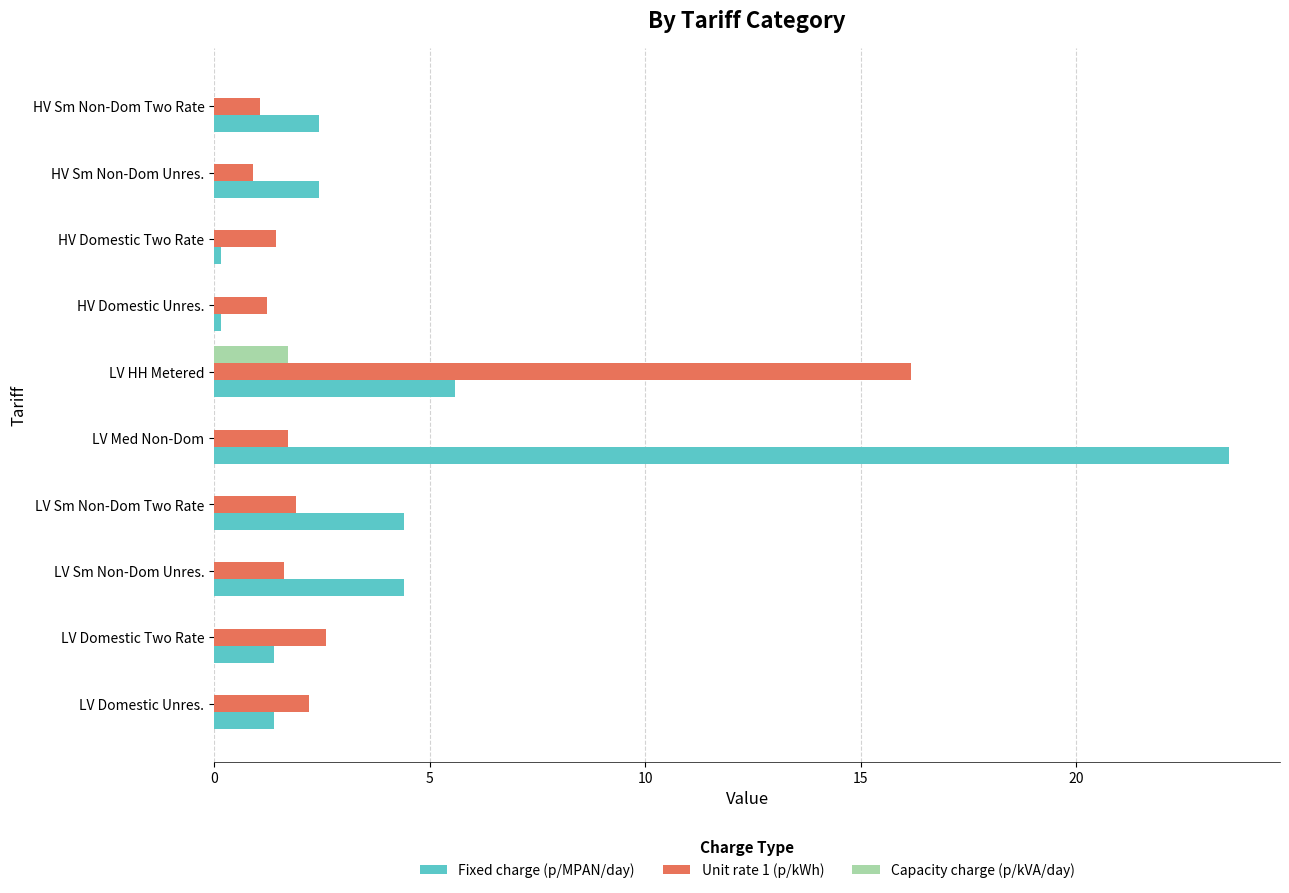

Is it true that Capacity charge (p/kVA/day) equals 1.2 at HV Sm Non-Dom Two Rate?

False